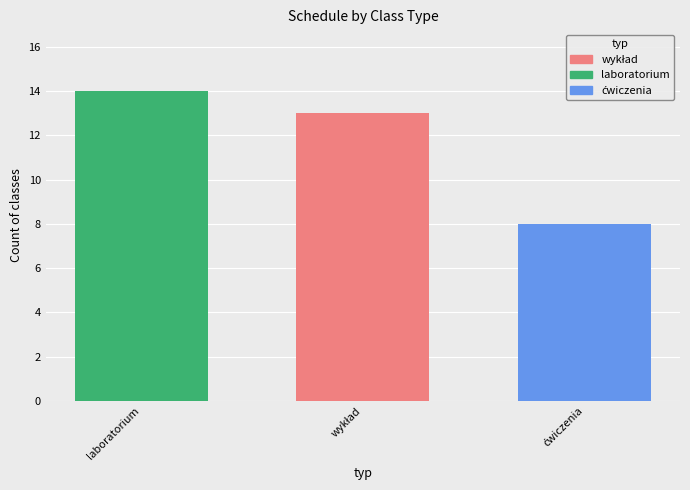

What is the greatest value displayed?

14